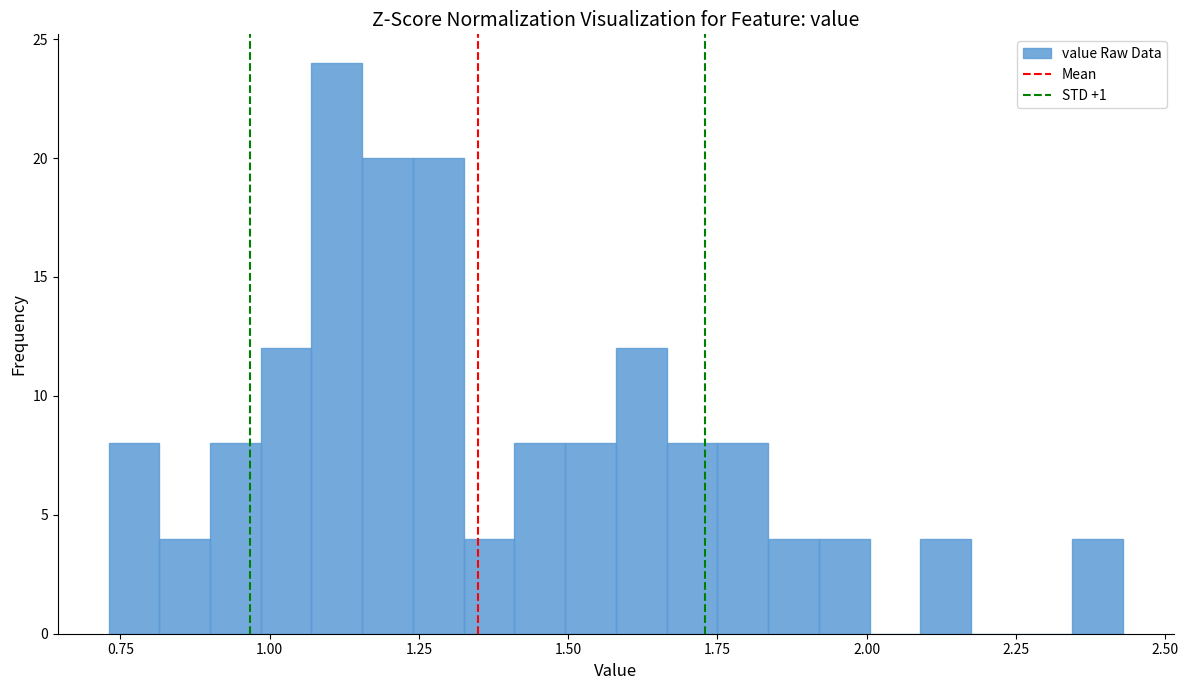

Around what value on the x-axis is the tallest bar? Give the approximate position of its centre, as read against the axis.

1.10